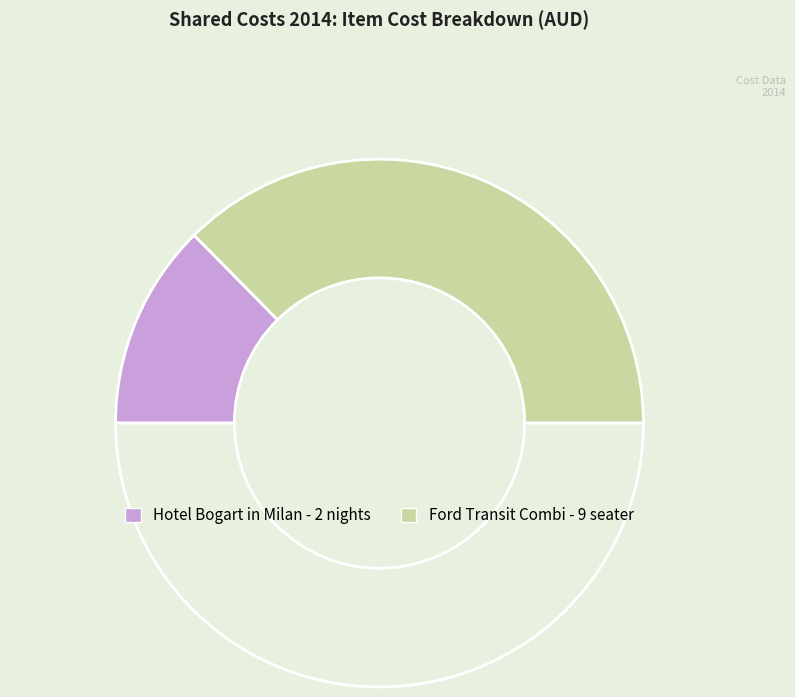

How many segments does this pie chart have?

3